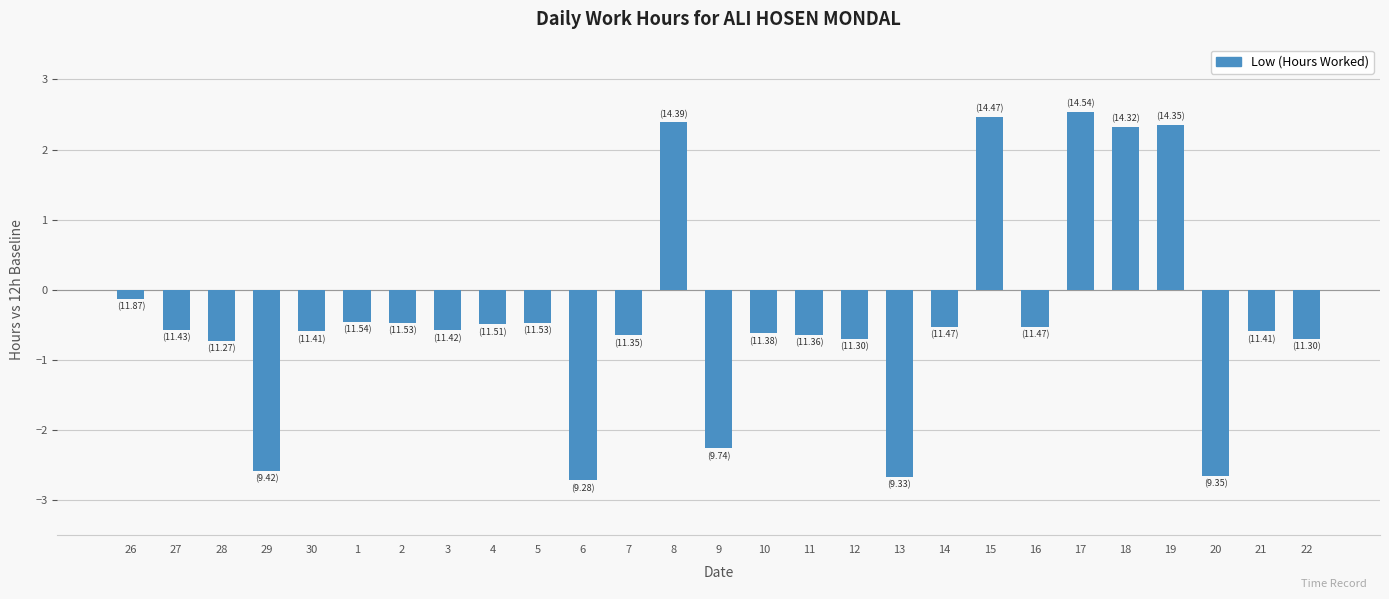

What position from the right is 6?

17